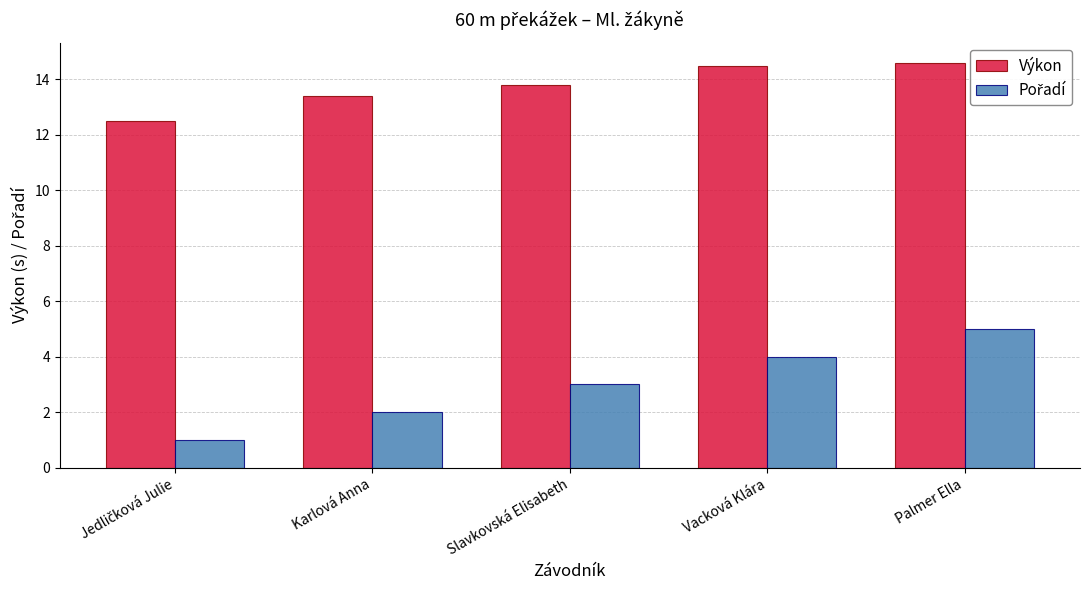

What is the label of the 1st bar from the right?

Palmer Ella